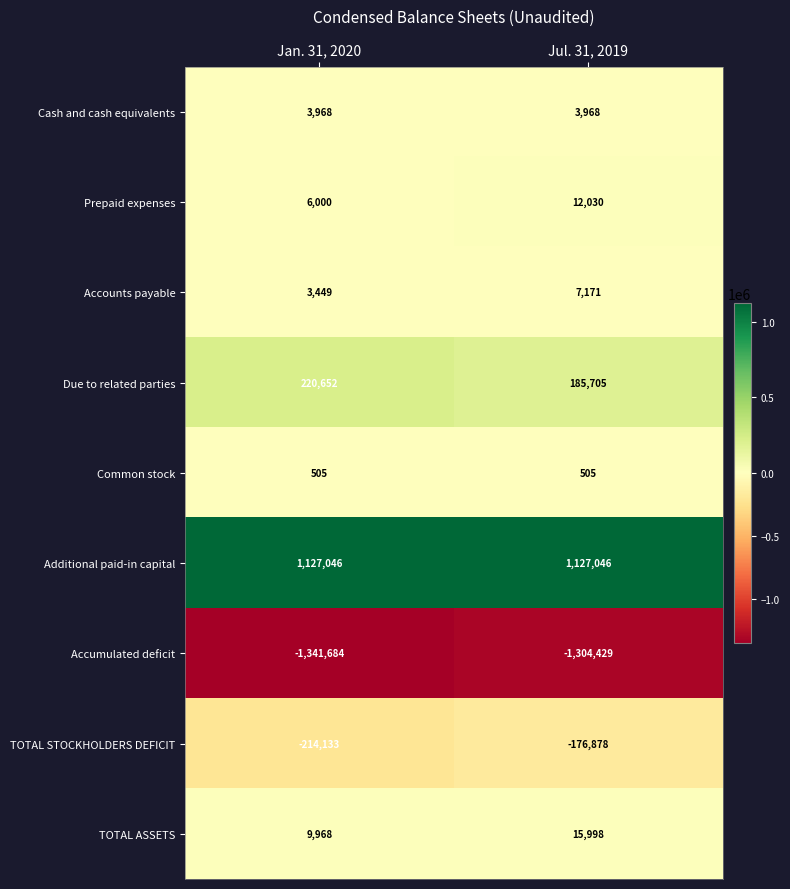

Reading left to right, list all the values displayed in this chart.

Cash and cash equivalents: 3968	3968
Prepaid expenses: 6000	12030
Accounts payable: 3449	7171
Due to related parties: 220652	185705
Common stock: 505	505
Additional paid-in capital: 1127046	1127046
Accumulated deficit: -1341684	-1304429
TOTAL STOCKHOLDERS DEFICIT: -214133	-176878
TOTAL ASSETS: 9968	15998